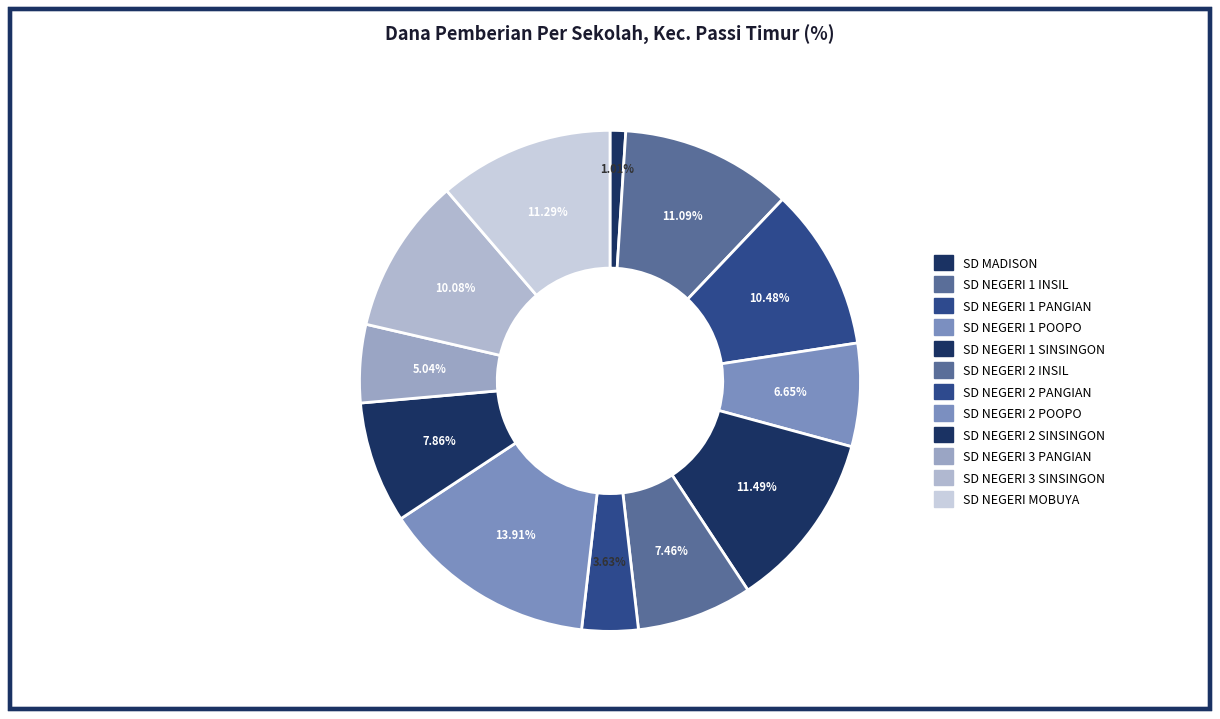

Count the number of slices in the pie.

12